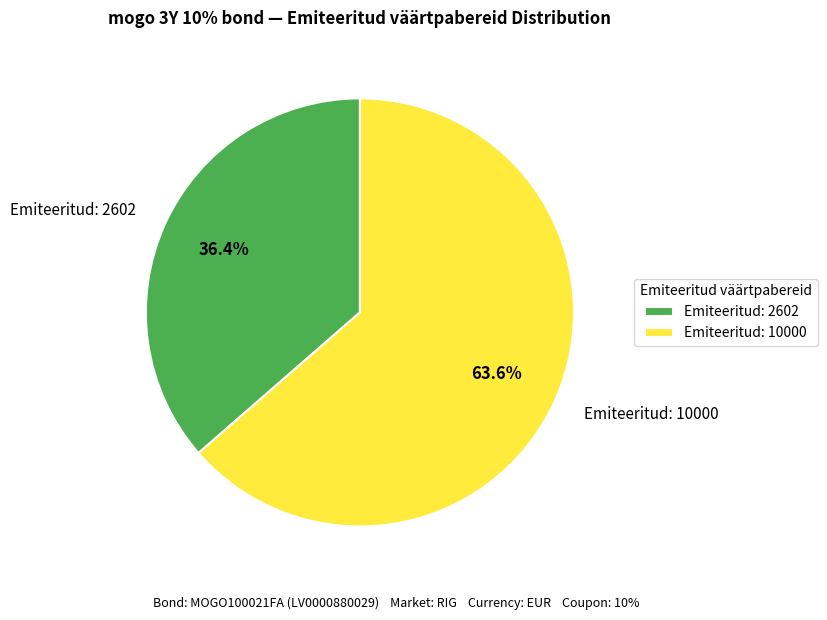

Does any single category account for the majority?

Yes